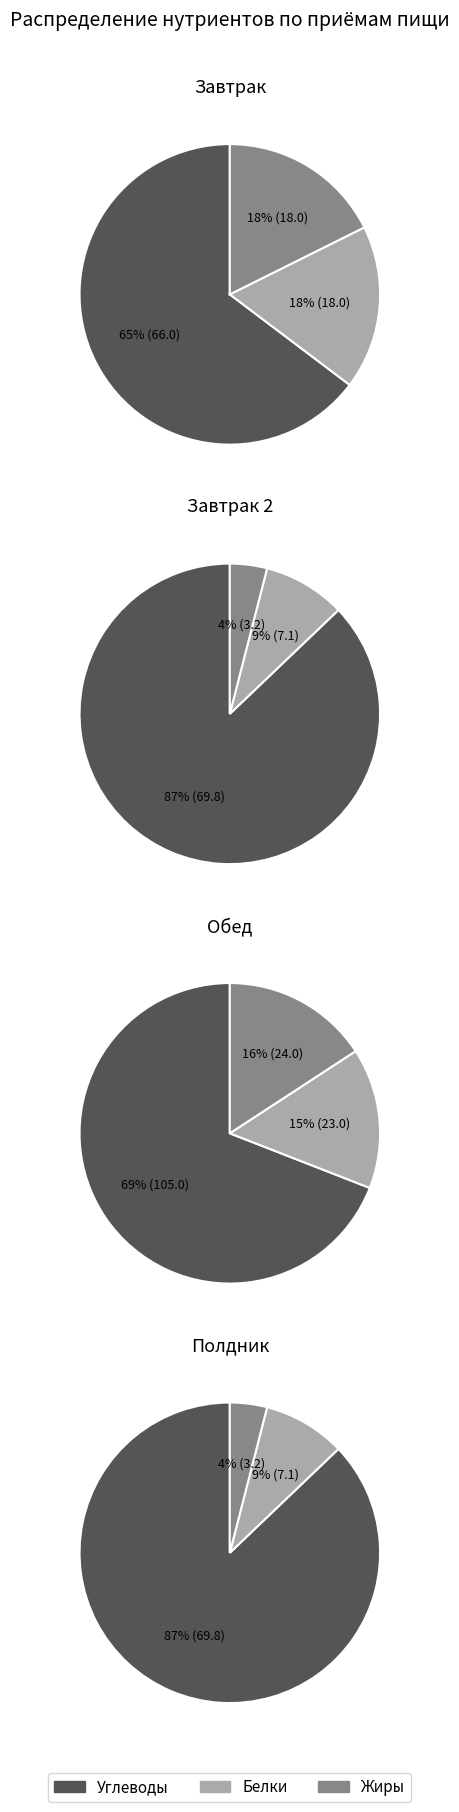

True or false: Углеводы accounts for 79% of the total.

False